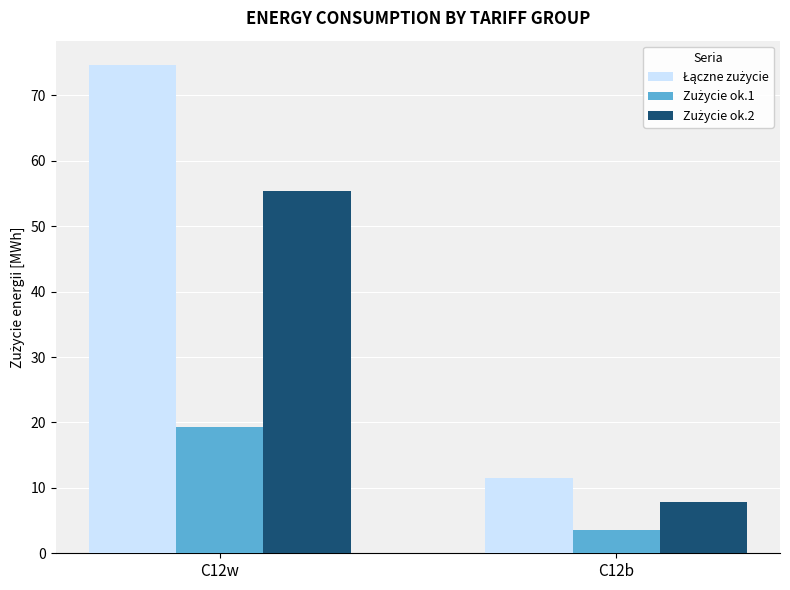

Count the number of categories in the chart.

2